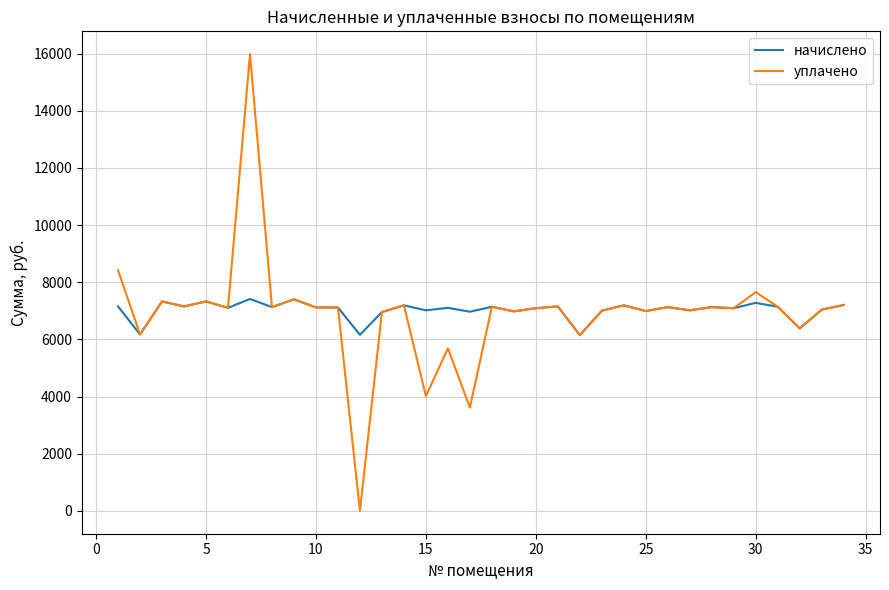

List the series in order of their peak value, lowest first.

начислено, уплачено